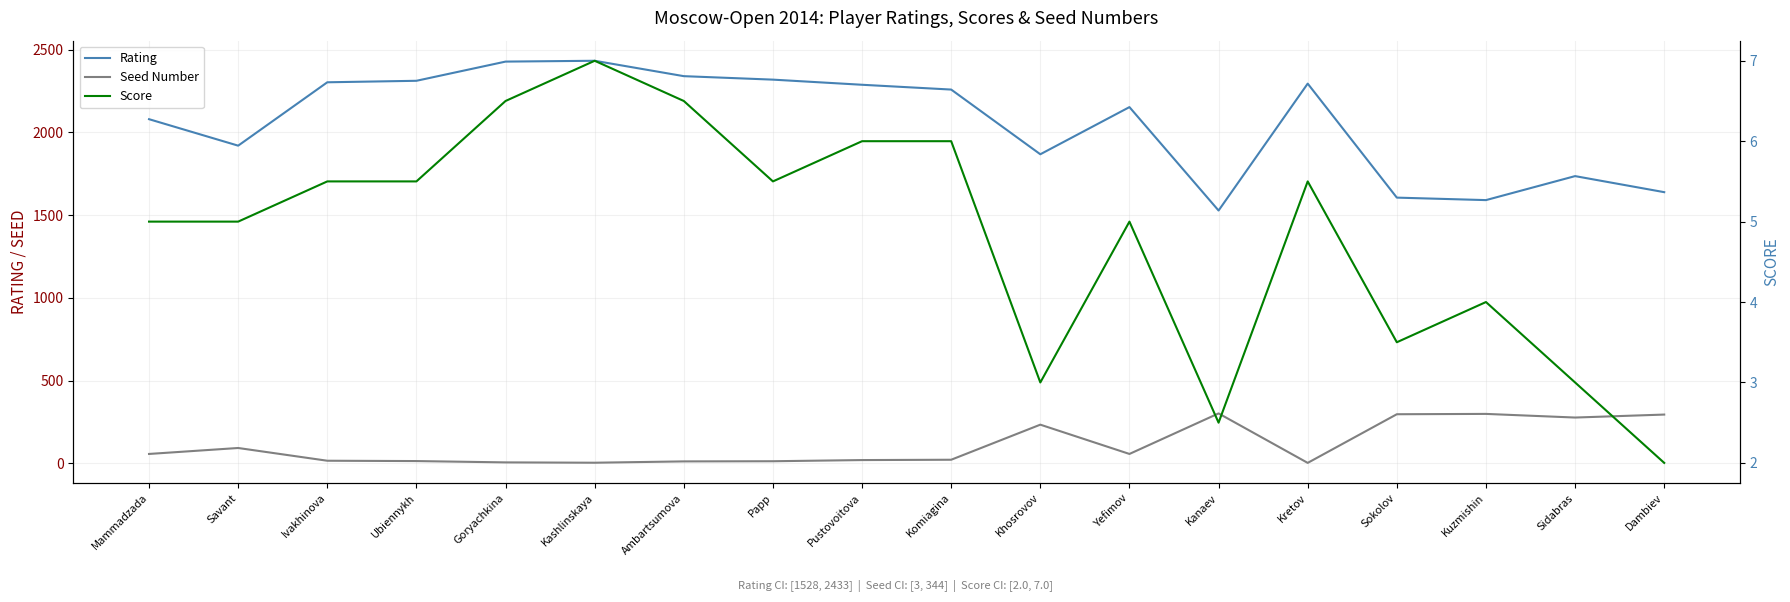

At which category does the chart reach its peak across all series?

Kashlinskaya